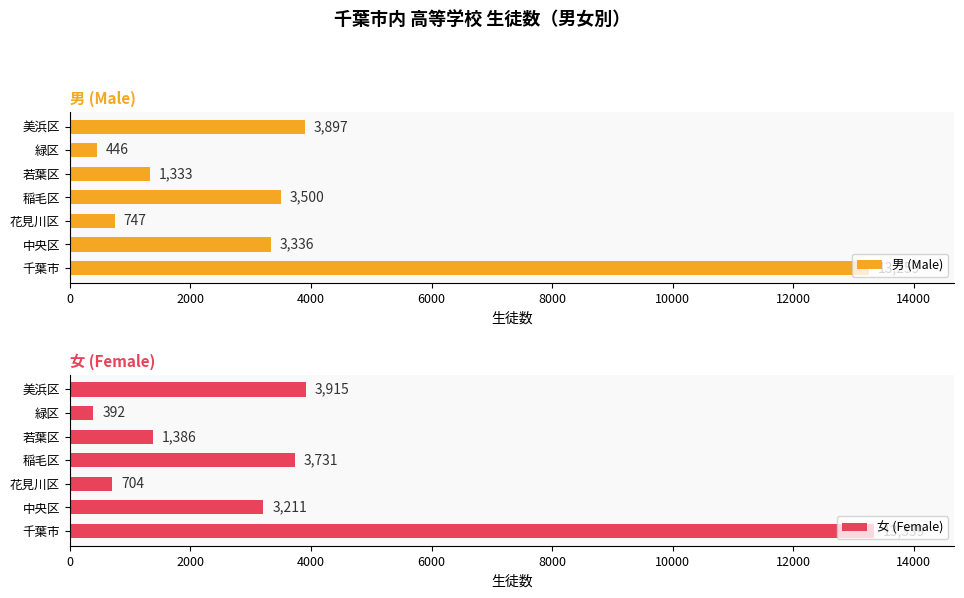

At how many categories does at least one series exceed 5291?

1